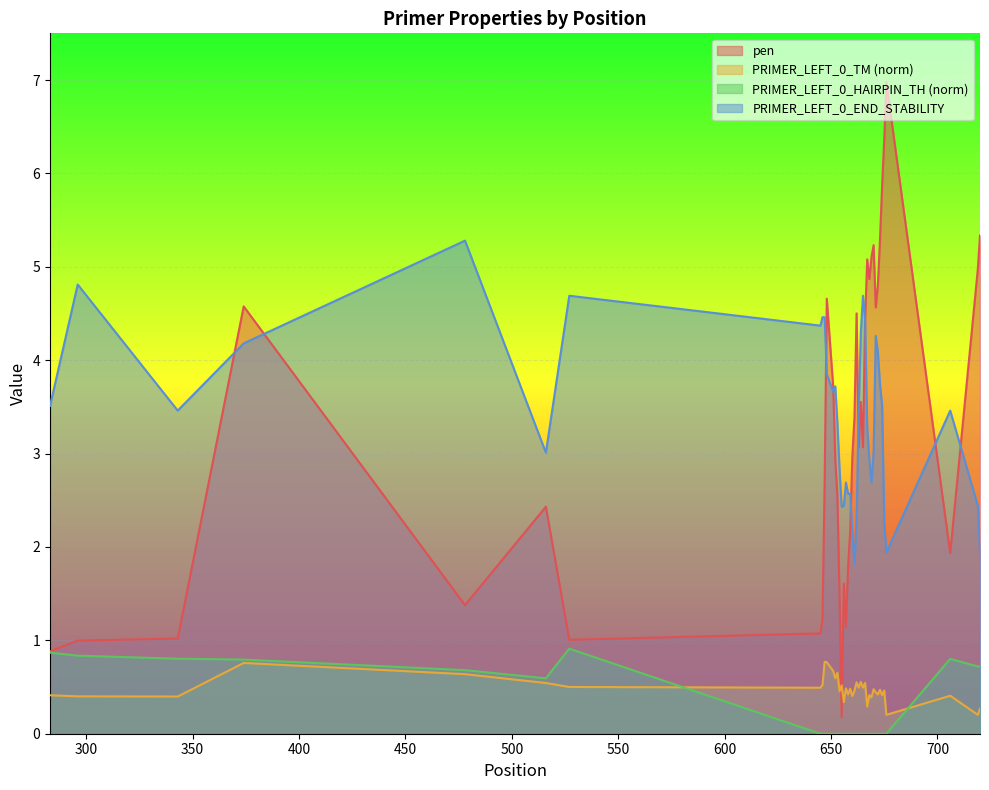

How many values in PRIMER_LEFT_0_HAIRPIN_TH are above zero?

10